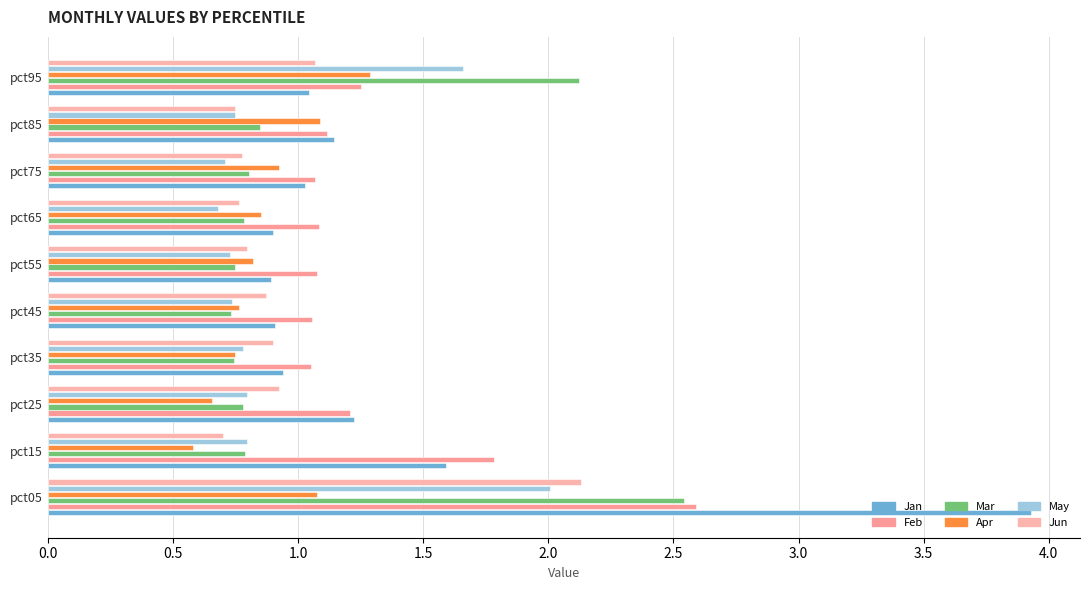

List the series in order of their peak value, lowest first.

Apr, May, Jun, Mar, Feb, Jan